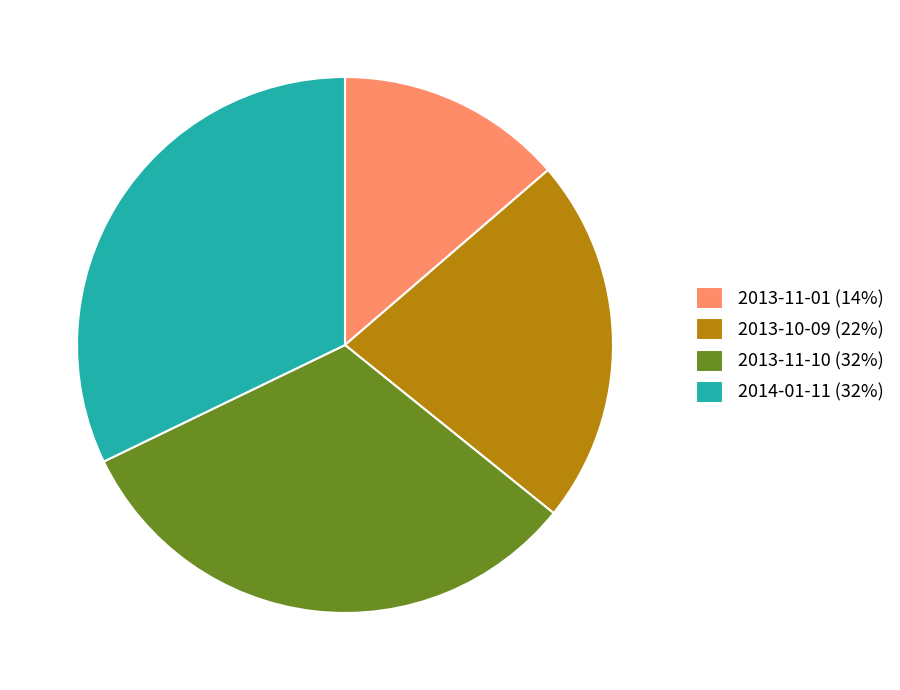

Does 2013-11-01 account for over 50% of the chart?

No